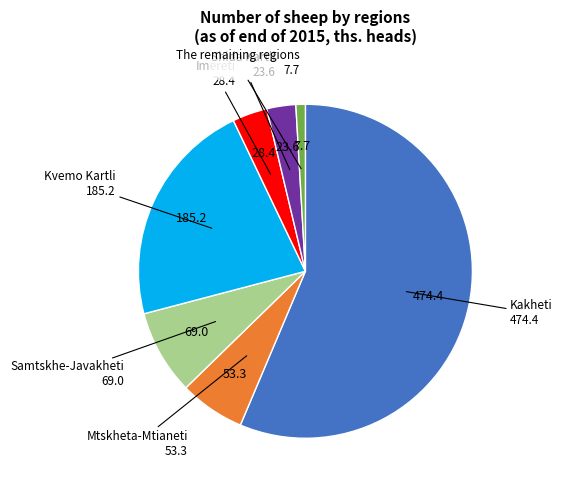

Is there a majority slice in this chart?

Yes